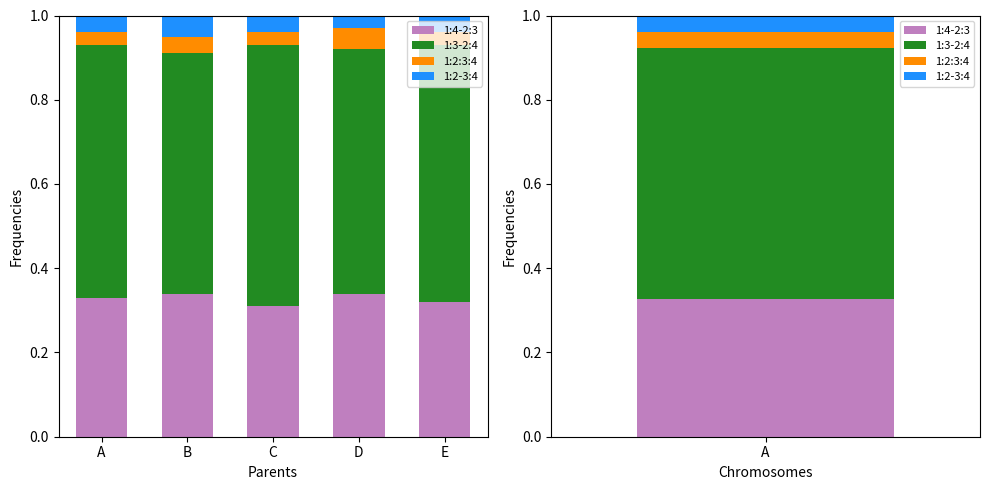

What are all the series names shown in the legend?

1:4-2:3, 1:3-2:4, 1:2:3:4, 1:2-3:4